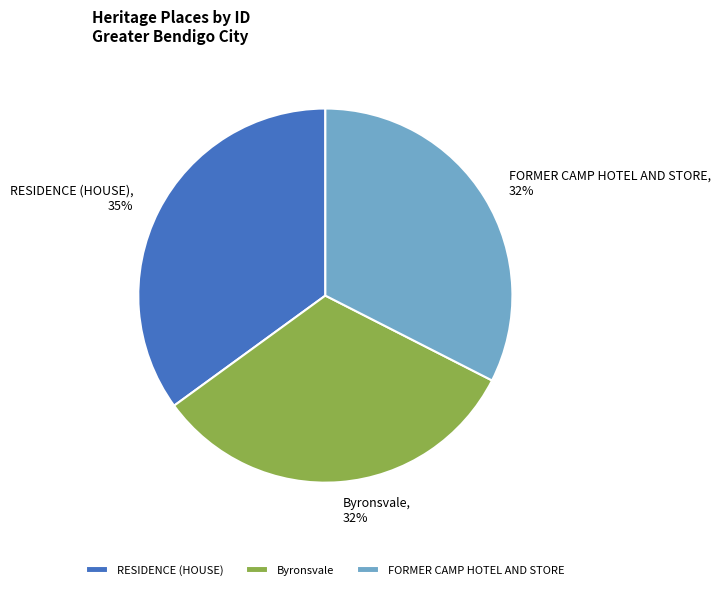

True or false: FORMER CAMP HOTEL AND STORE accounts for 19% of the total.

False